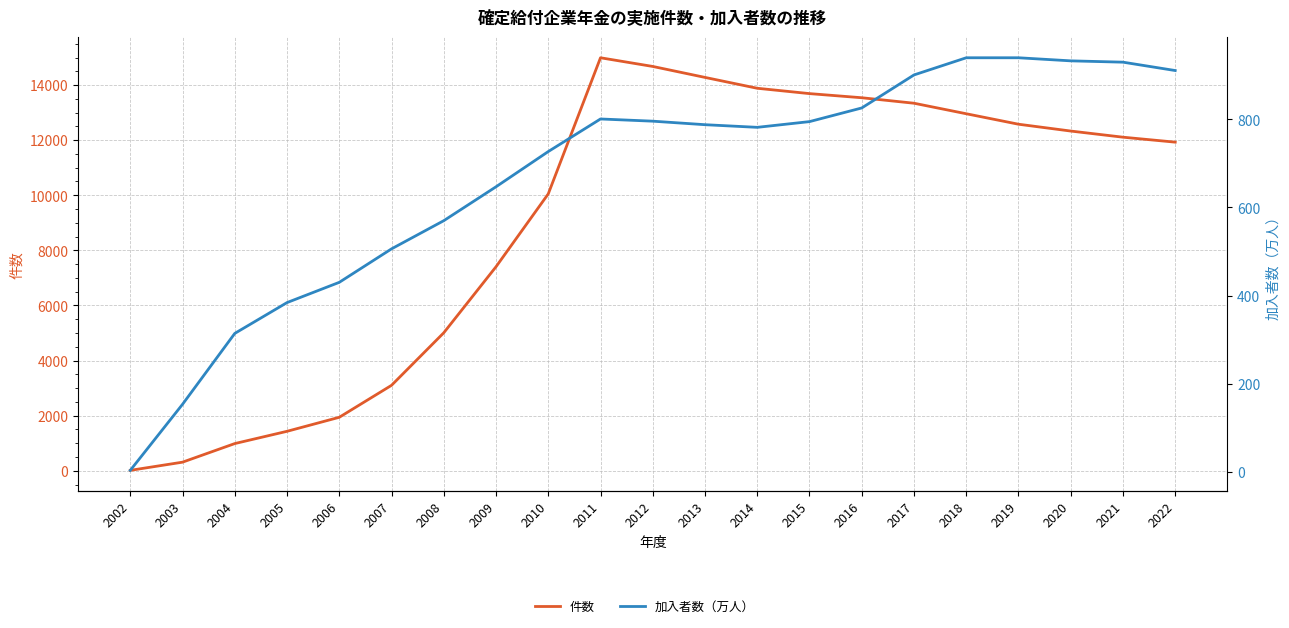

True or false: 件数 and 加入者数（万人） cross at least once.

False